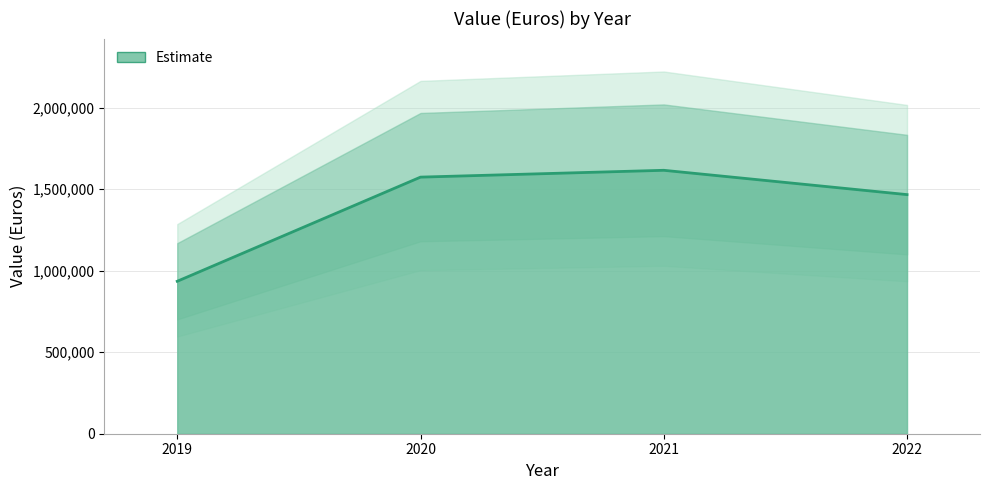

Between 2022 and 2021, which is larger?

2021